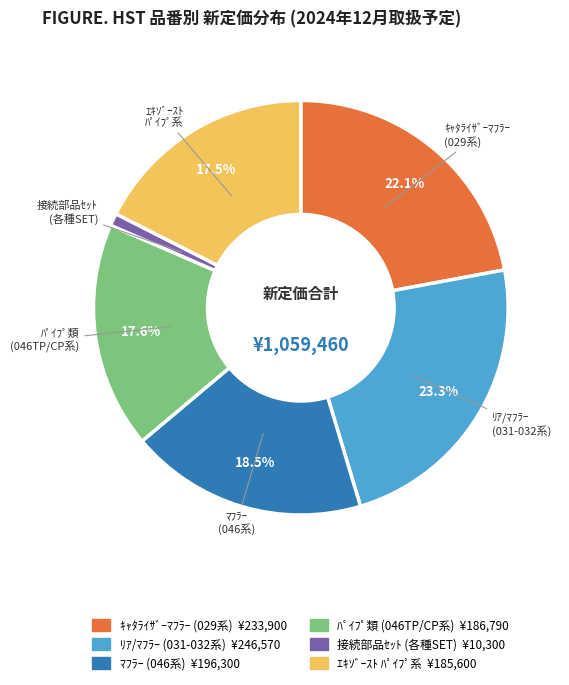

Is there a majority slice in this chart?

No